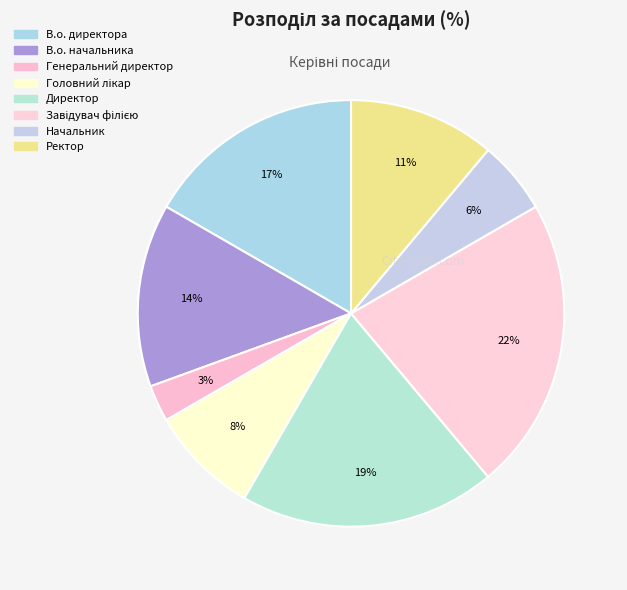

What percentage is the Начальник slice, to the nearest percent?

6%